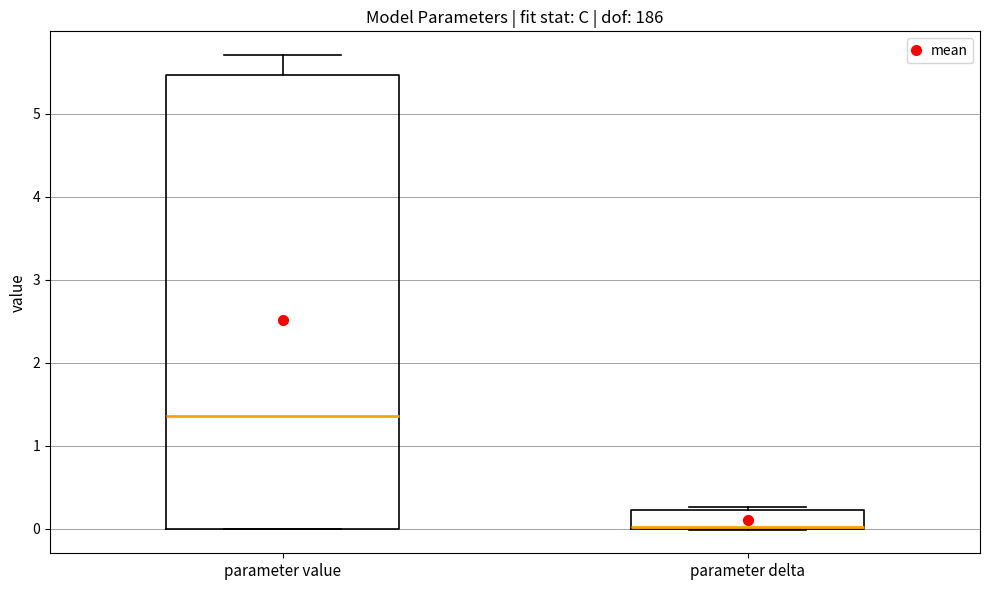

Which box is the tallest, from its lower edge to its upper edge?

parameter value